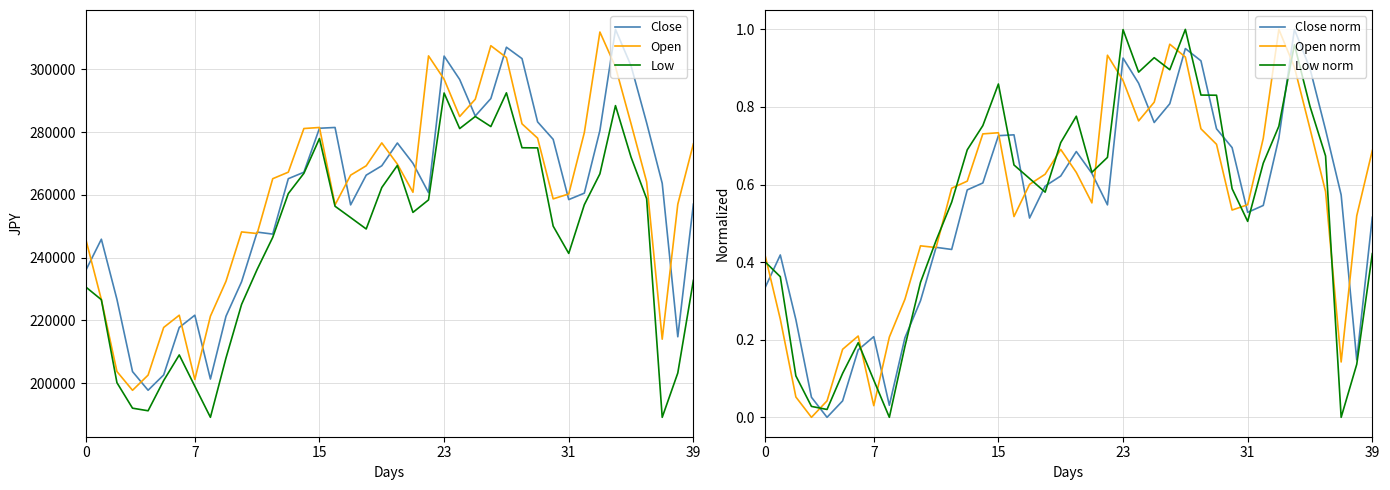

Between 27 and 32, which is larger?

27